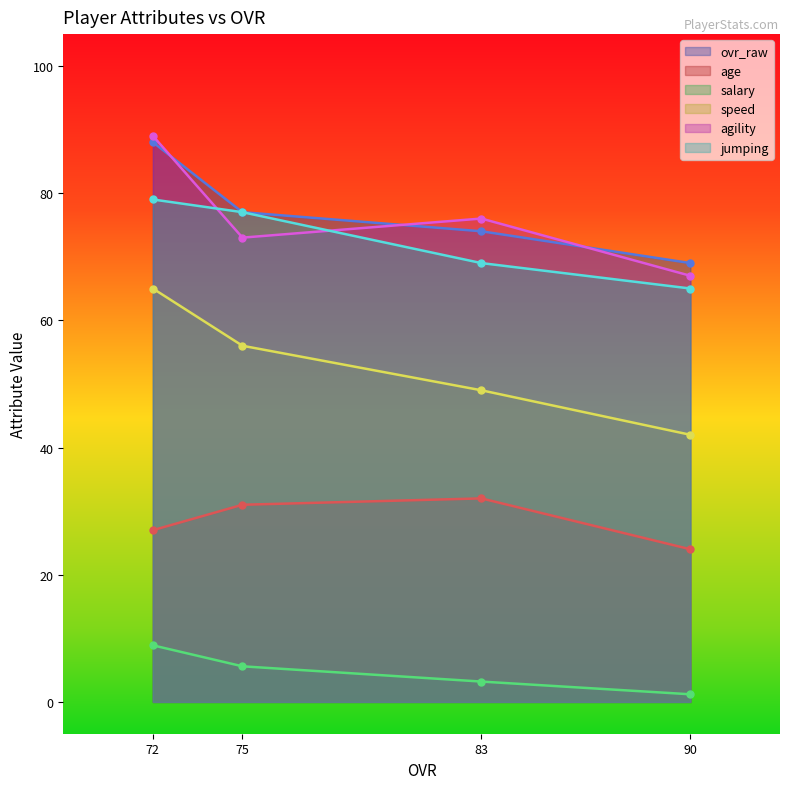

List the series in order of their peak value, lowest first.

salary, age, speed, jumping, ovr_raw, agility